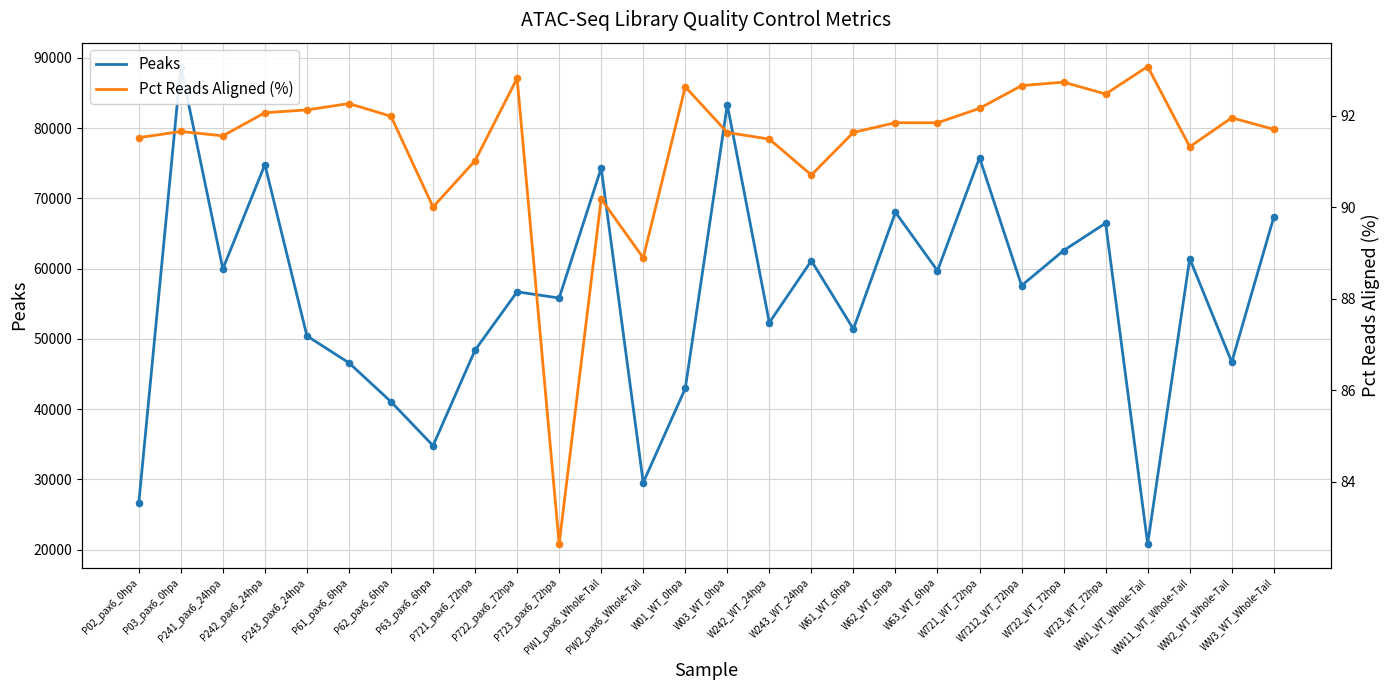

Which series has the largest total across all categories?

Peaks